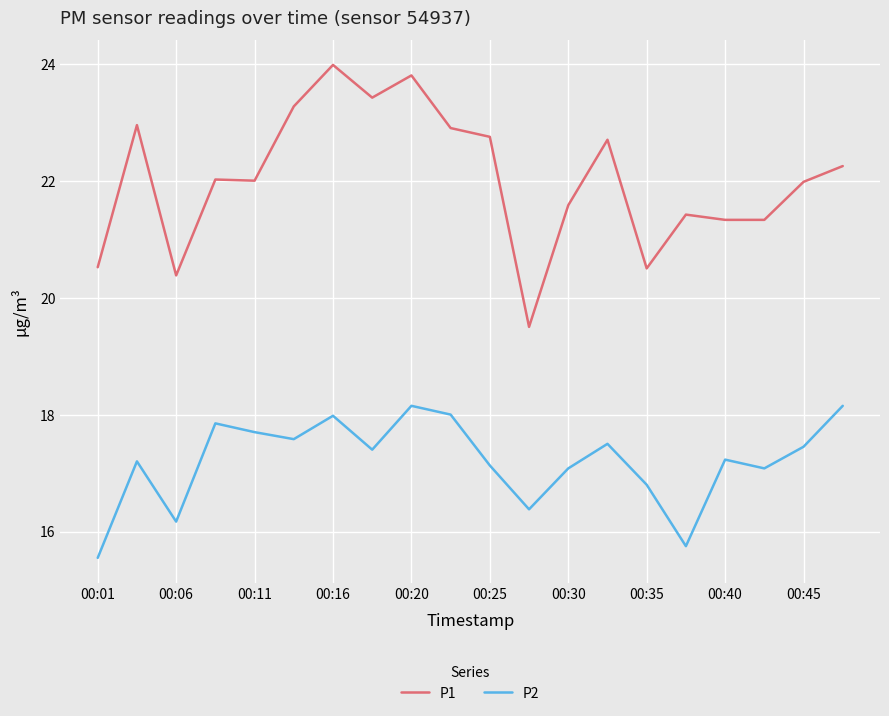

What is the maximum value for P1?

24.0